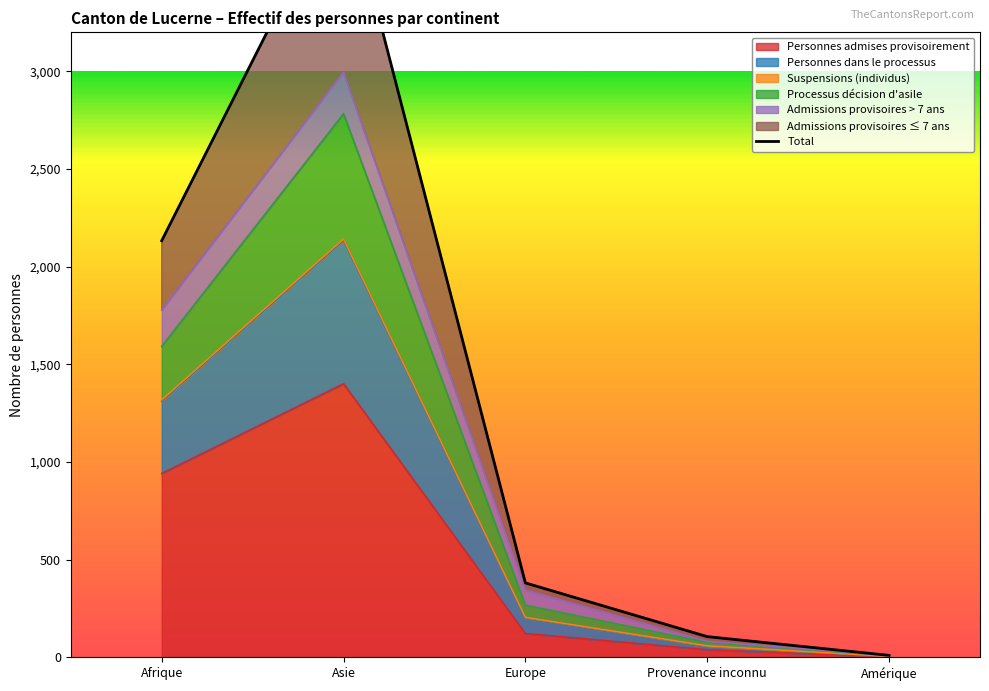

True or false: Personnes dans le processus and Processus décision d'asile cross at least once.

False